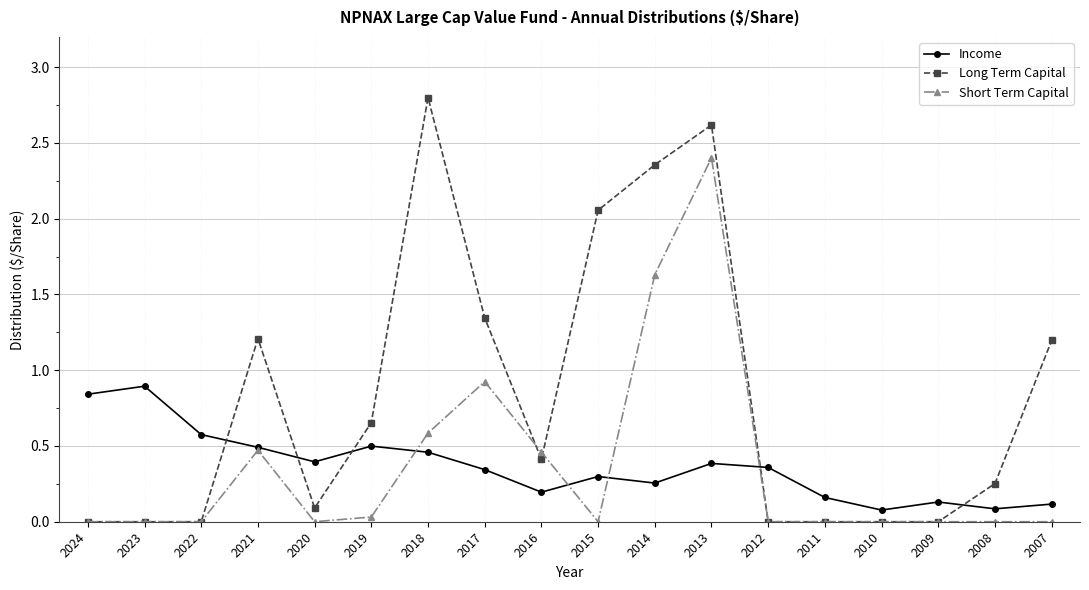

At how many categories does at least one series exceed 2?

4